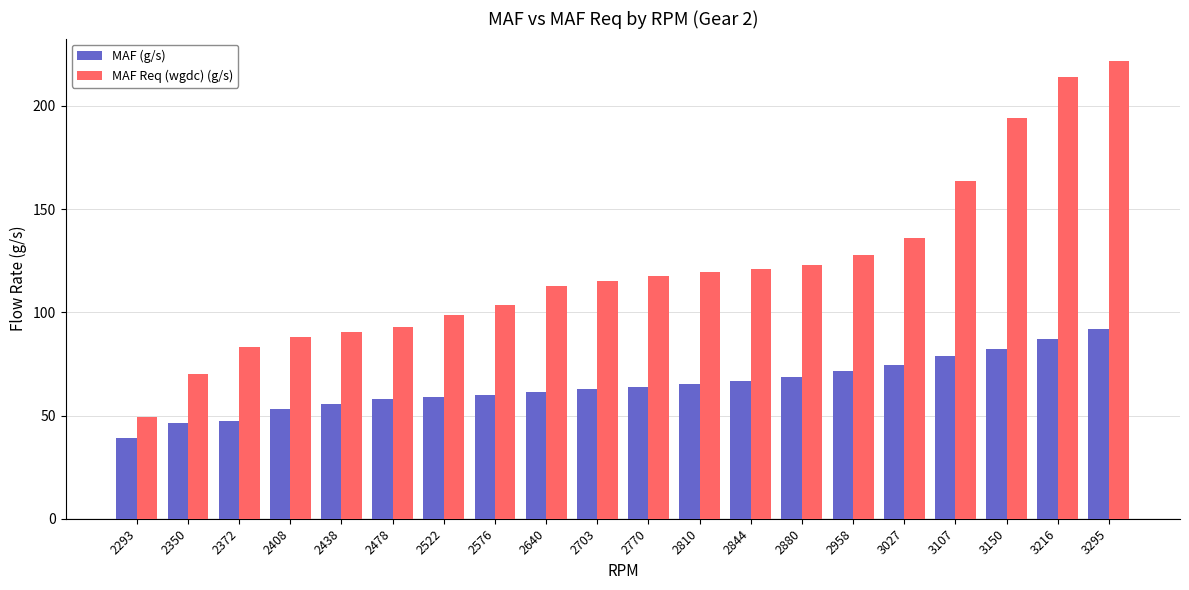

At how many categories does at least one series exceed 187?

3